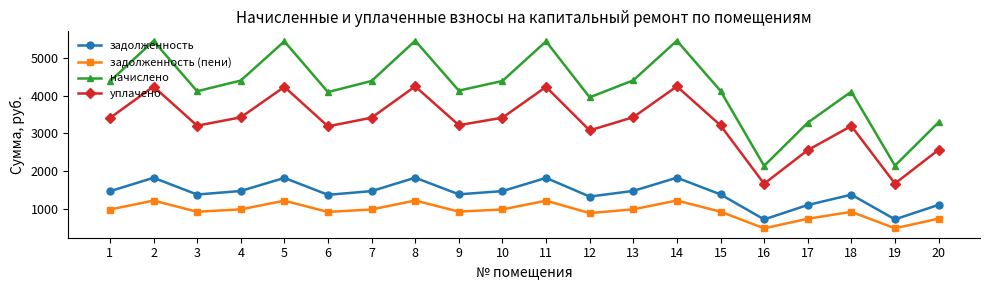

How many interior local peaks does the уплачено series have?

6